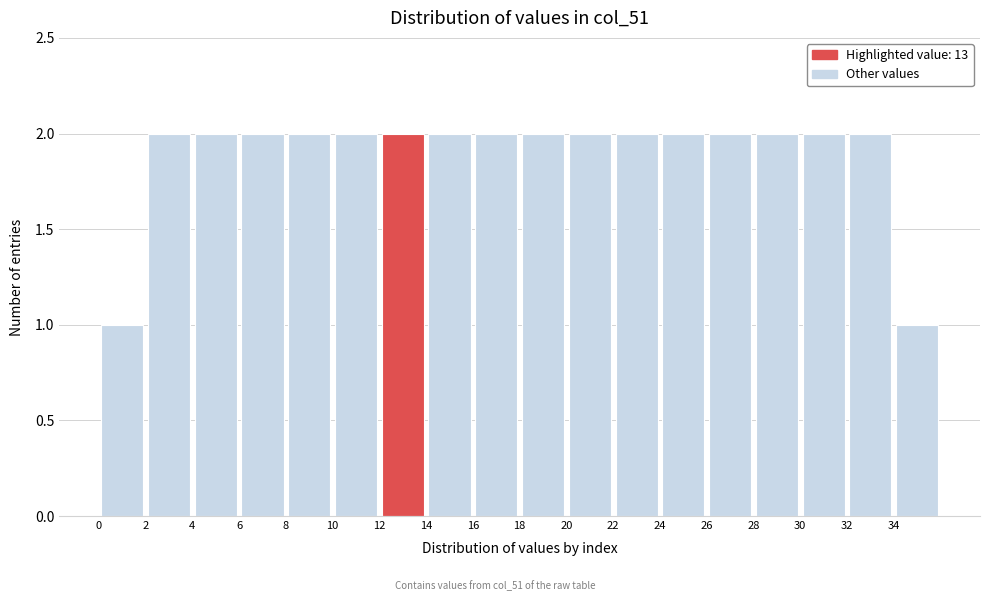

Reading left to right, transcribe this chart: for each bar, give the range it covers on the x-axis and its height. The values are not printed on the chart, so give them approximately, as read against the axis.

0 to 2: 1
2 to 4: 2
4 to 6: 2
6 to 8: 2
8 to 10: 2
10 to 12: 2
12 to 14: 2
14 to 16: 2
16 to 18: 2
18 to 20: 2
20 to 22: 2
22 to 24: 2
24 to 26: 2
26 to 28: 2
28 to 30: 2
30 to 32: 2
32 to 34: 2
34 to 36: 1